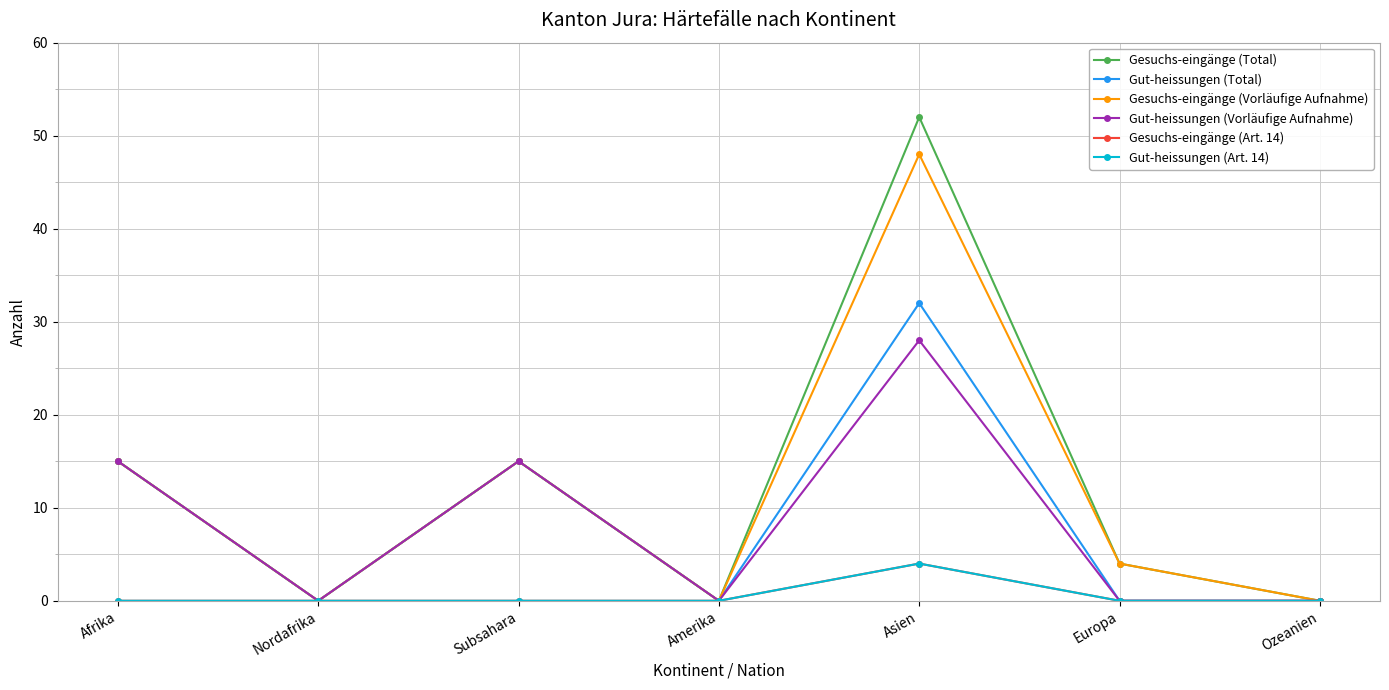

Does the chart have visible grid lines?

Yes